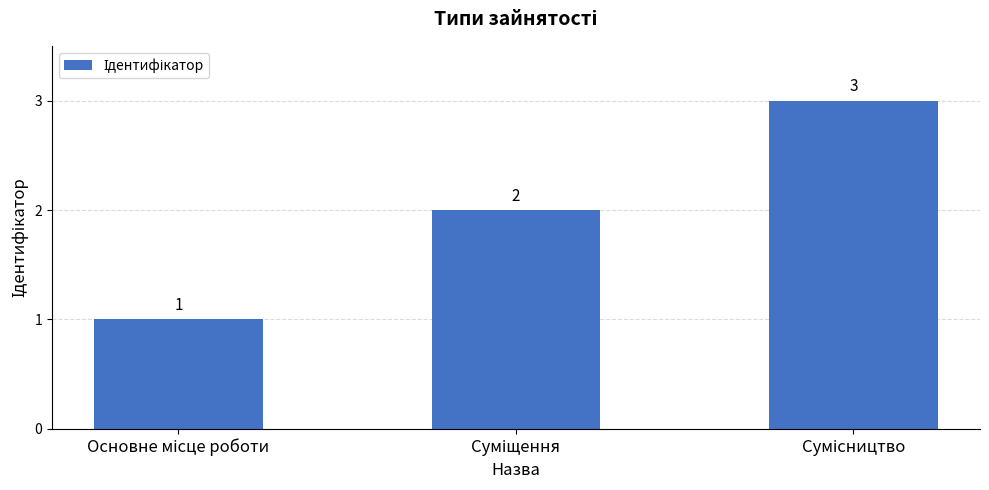

How many values are between 1 and 3?

3